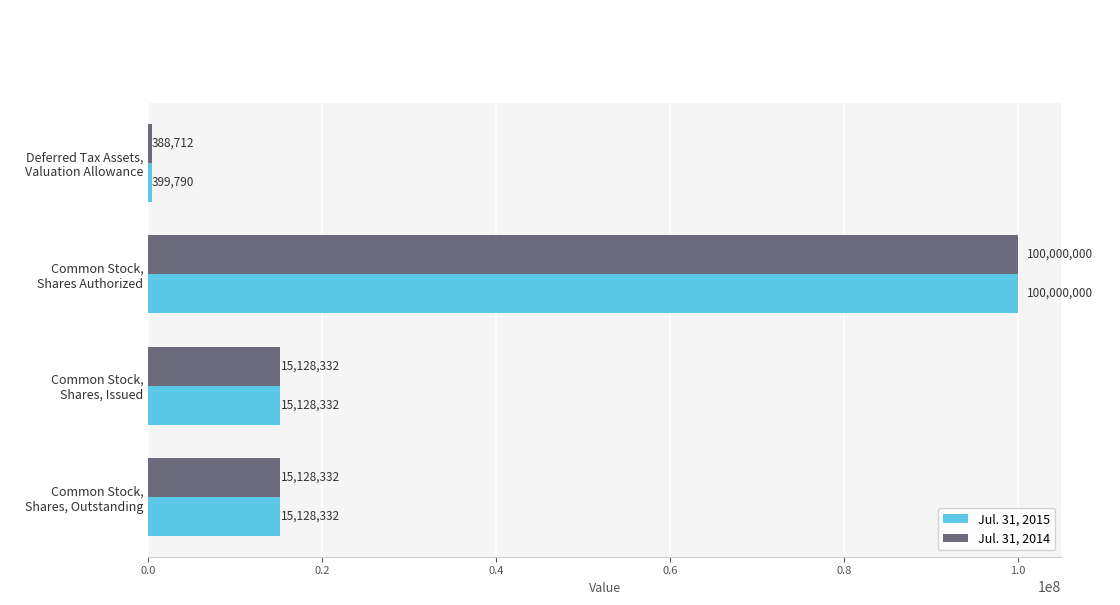

List the series in order of their overall mean, highest first.

Jul. 31, 2015, Jul. 31, 2014